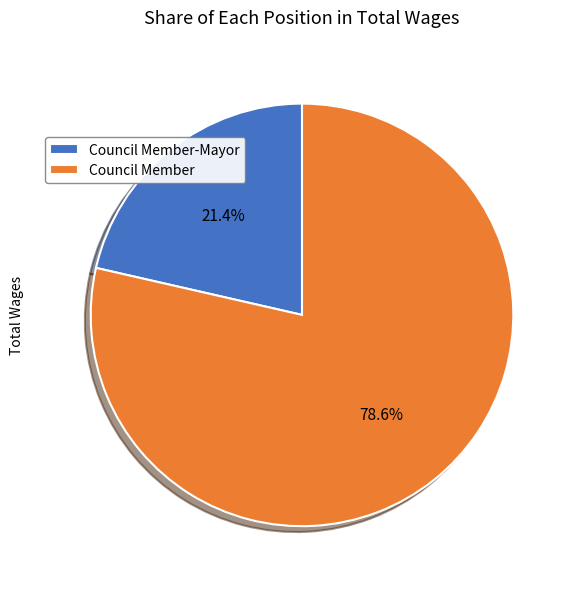

Between Council Member-Mayor and Council Member, which is larger?

Council Member